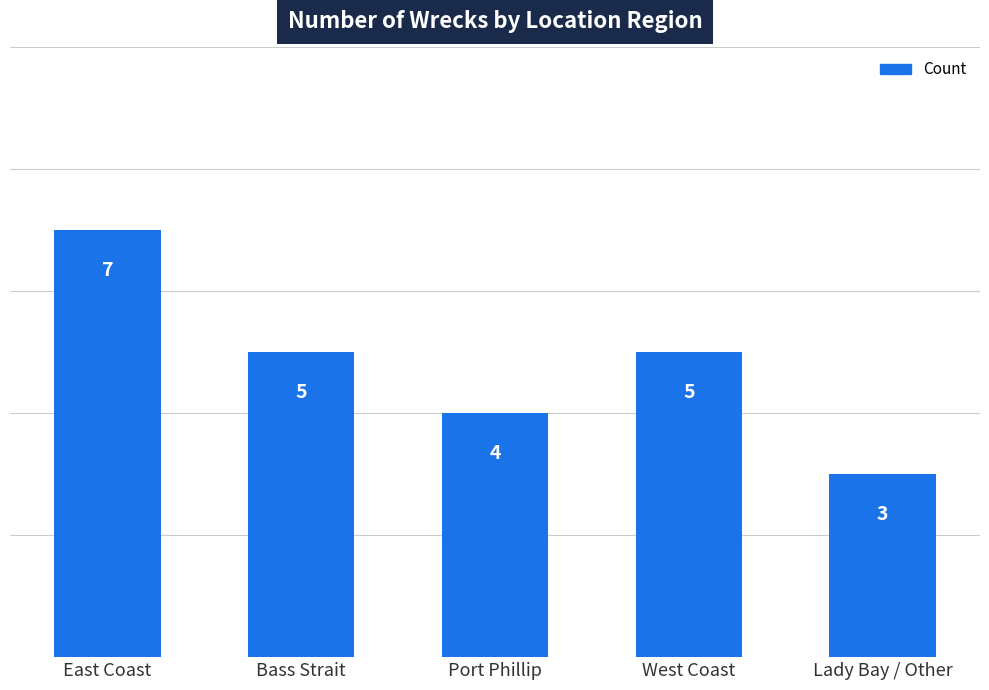

What is the value of the 2nd bar from the left?

5